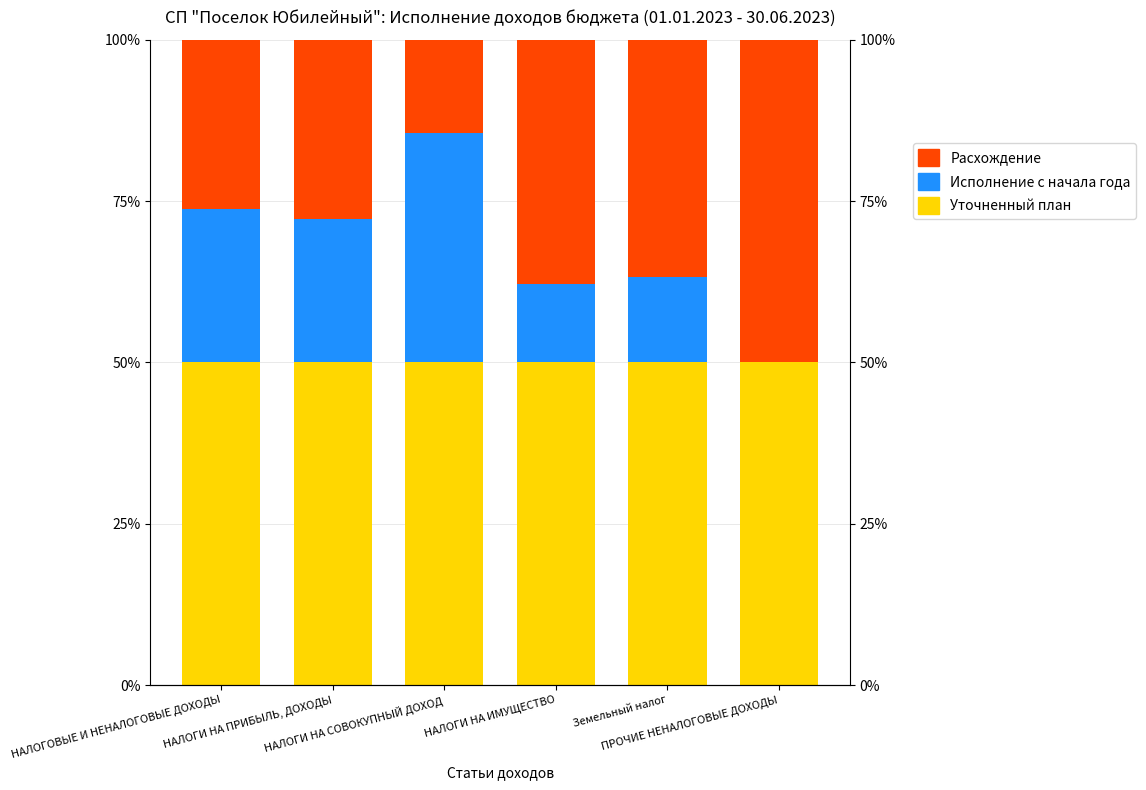

How many values in the Исполнение с начала года series are below 22?

3